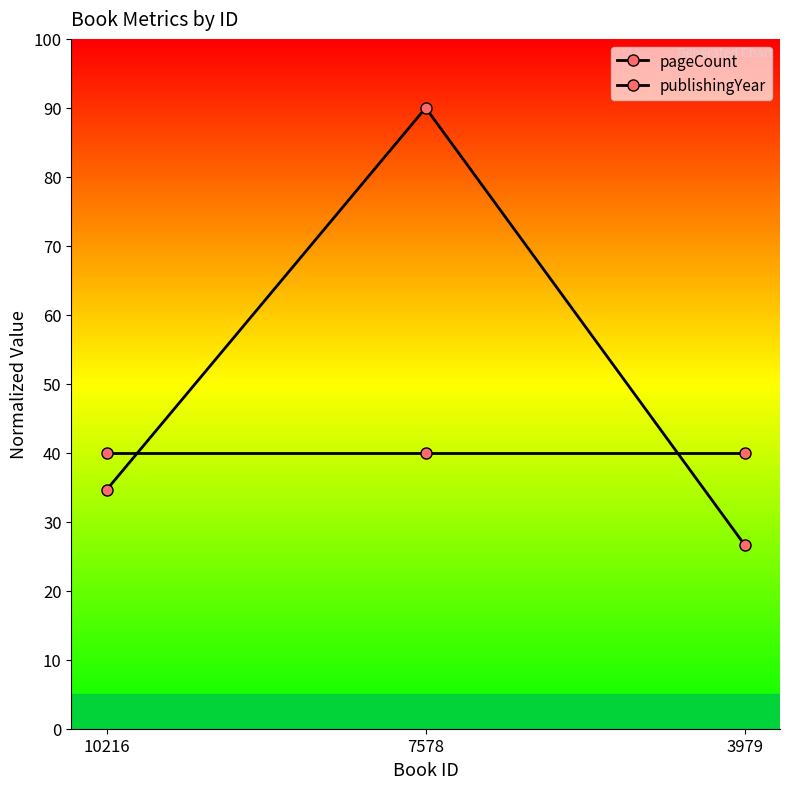

List the labels in order of pageCount value, smallest first.

3979, 10216, 7578